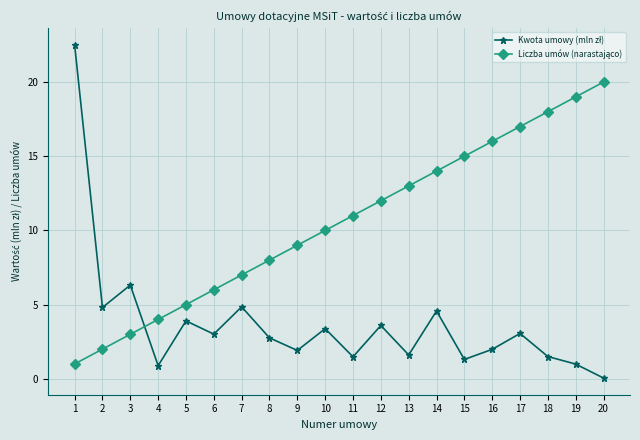

What is the total value across all series at 11?

12.5